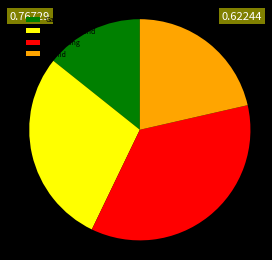

Is it true that No Talking is 47% of the pie?

False